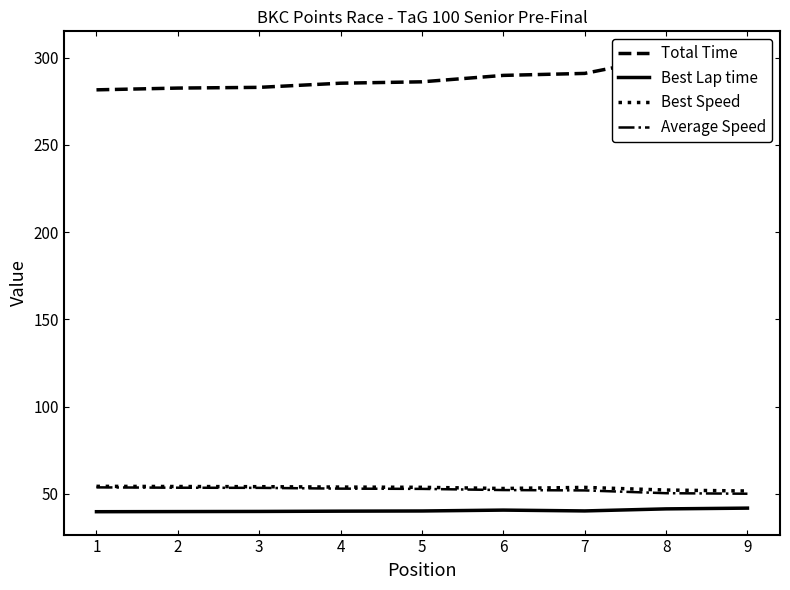

Is the value of Average Speed at 3 greater than the value of Best Lap time at 1?

Yes